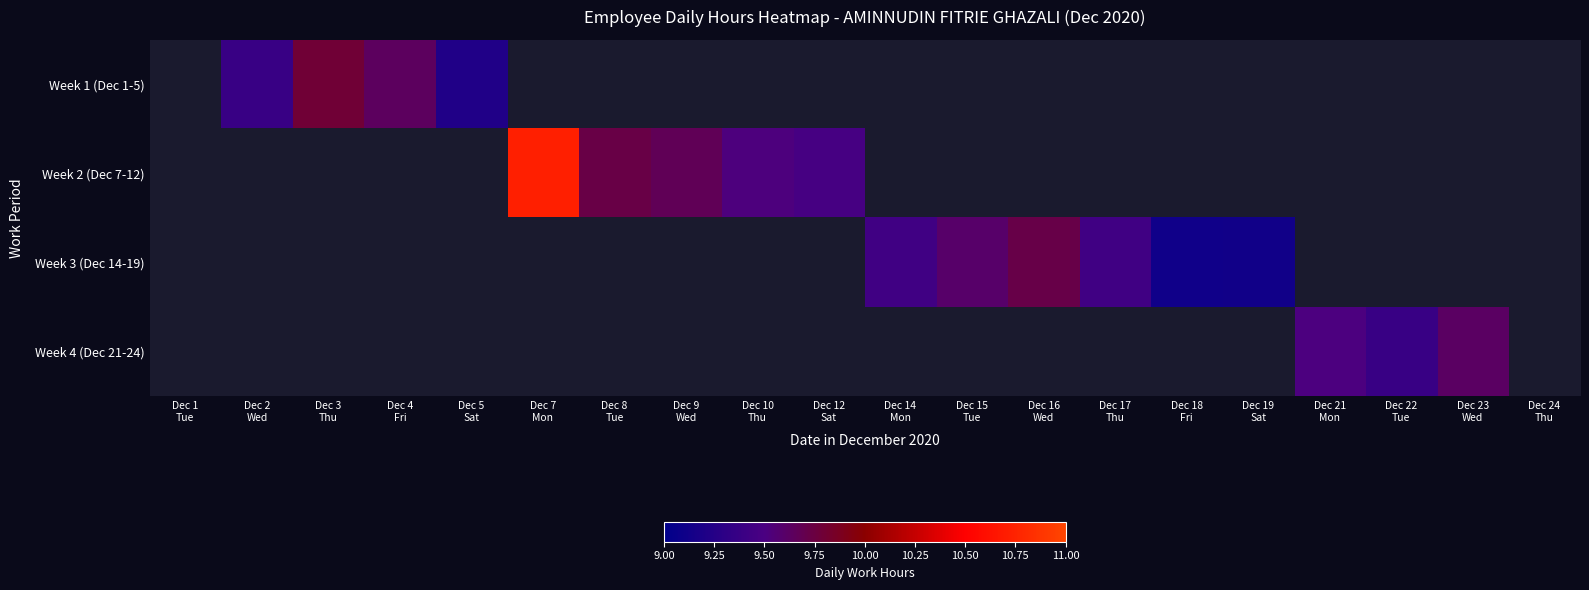

Count the number of categories in the chart.

20